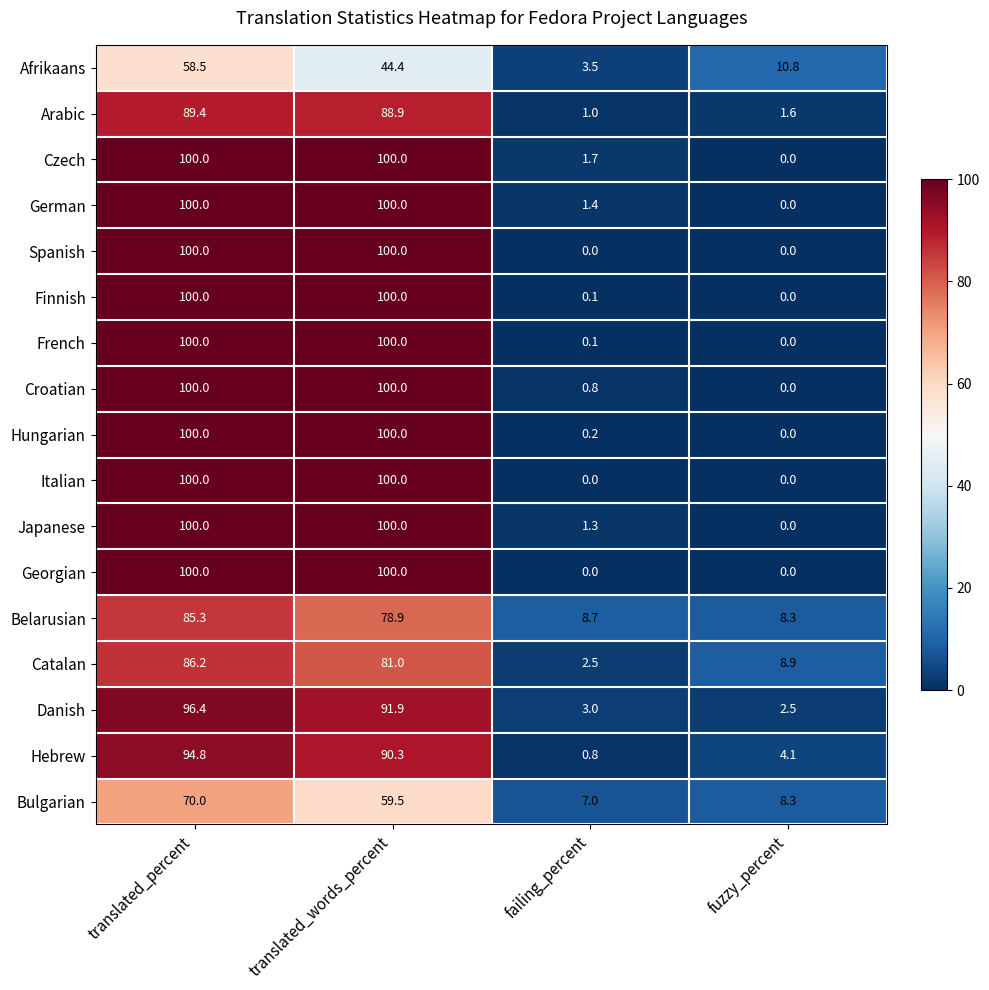

What is the approximate value of Danish at translated_percent?

96.4